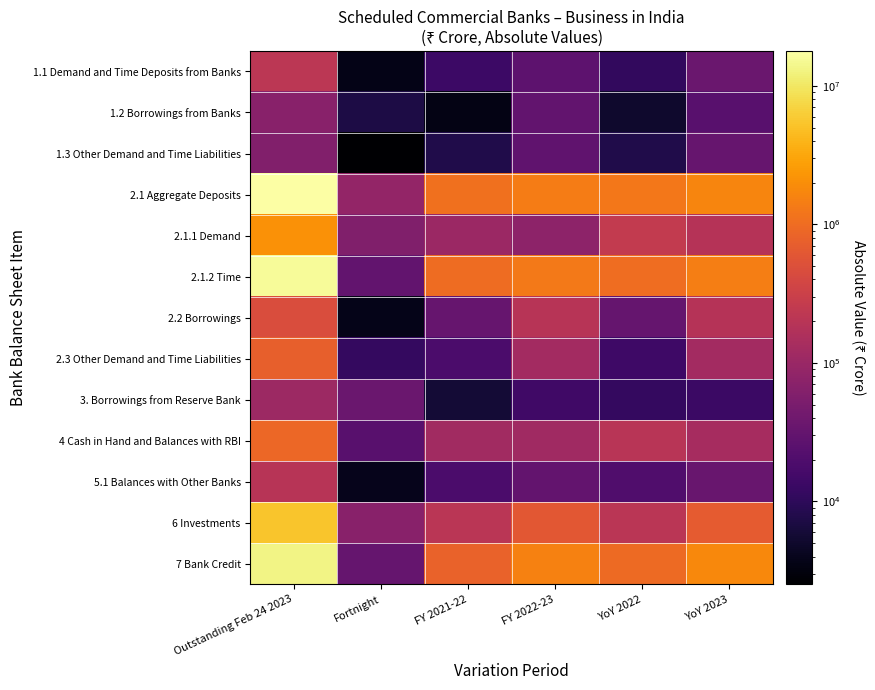

Which series has the largest total across all categories?

2.1 Aggregate Deposits